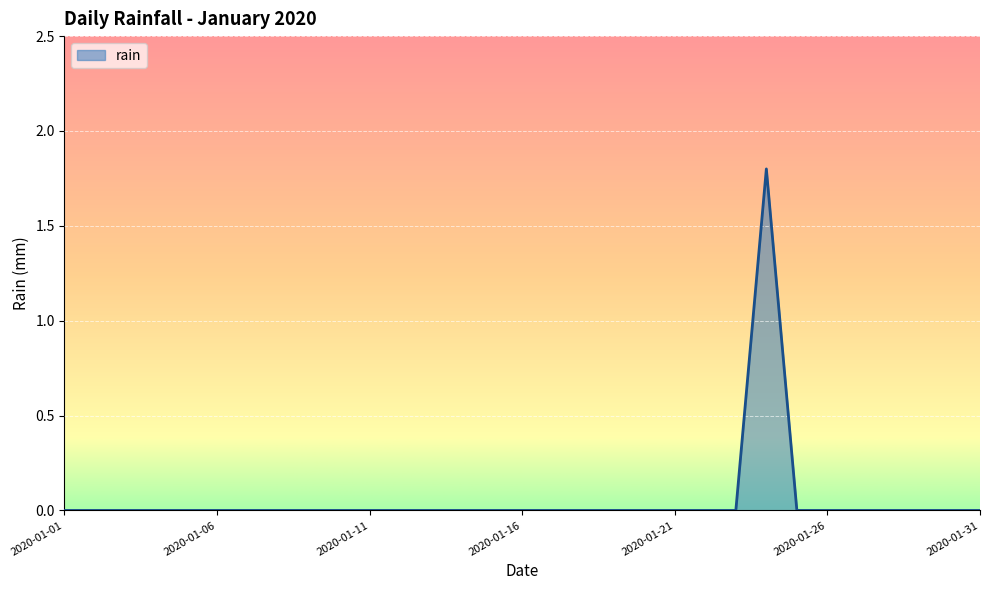

What is the difference between the maximum and minimum values?

1.8